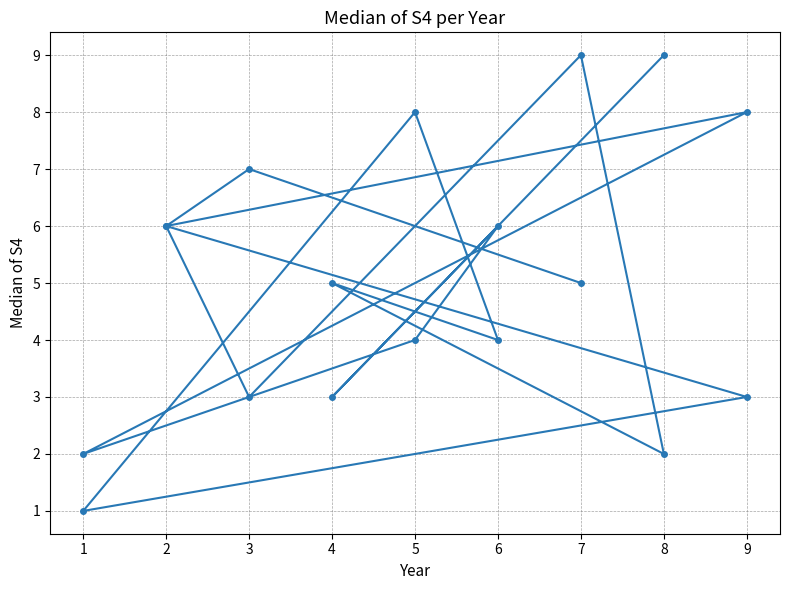

What is the value of the 8th point from the left?

3